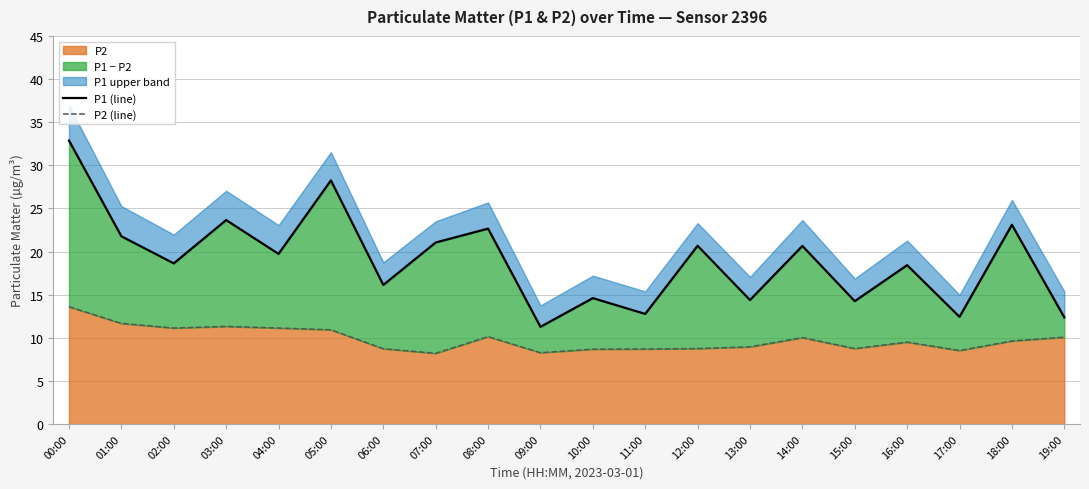

At which label does P2 (line) first exceed 9?

00:00